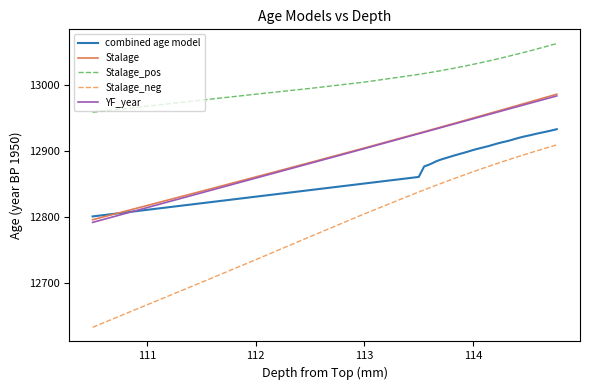

Which series has the largest total across all categories?

Stalage_pos